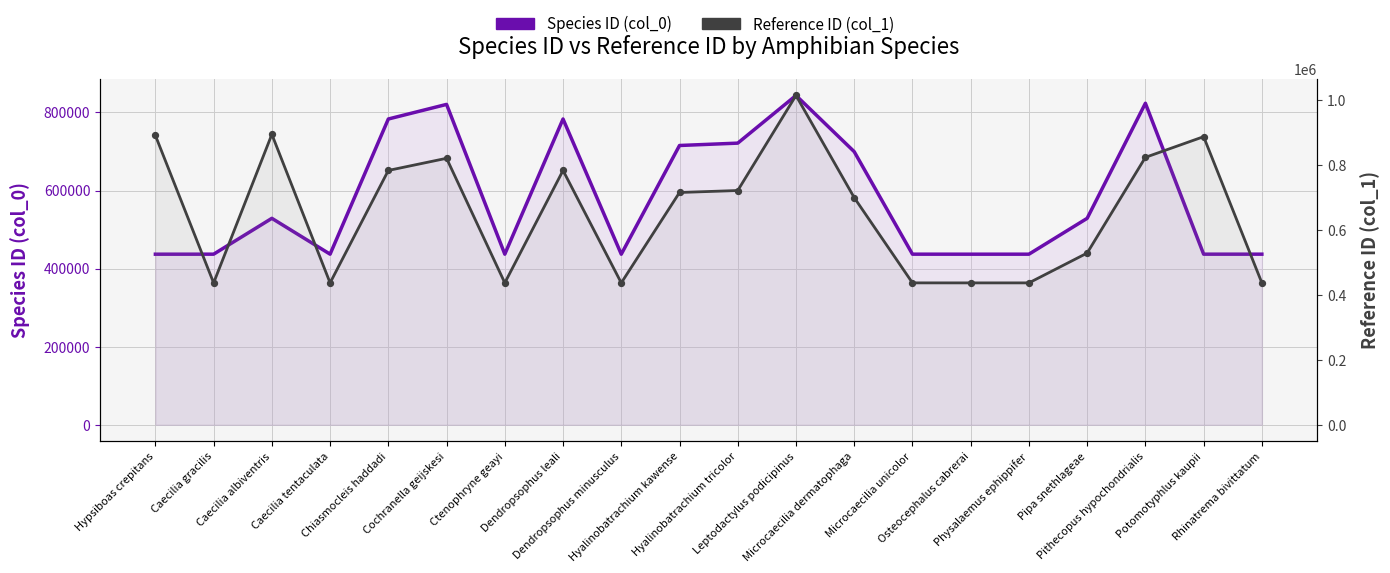

At how many categories does at least one series exceed 976662?

1